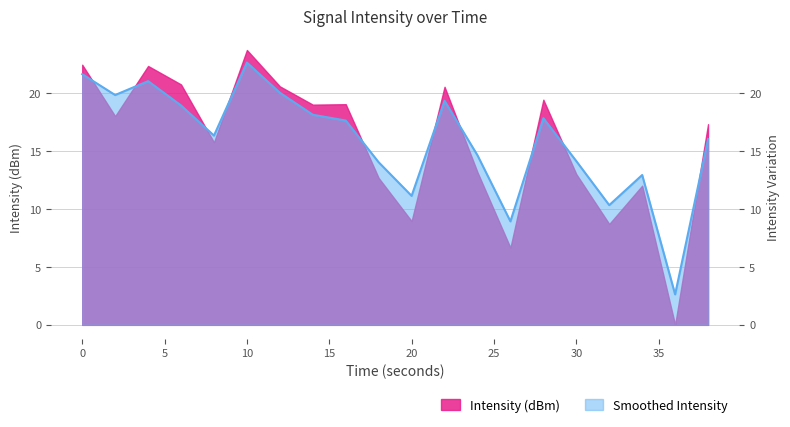

Read the value at 30.

14.1